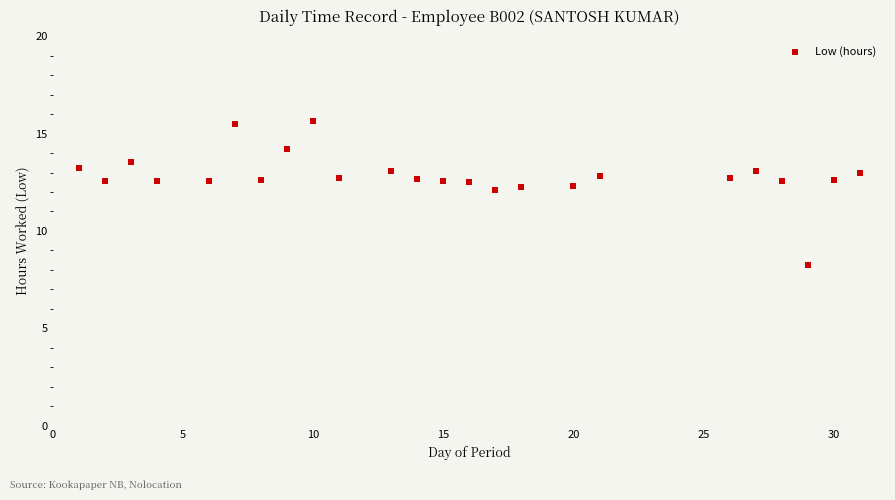

What is the range of Y values (max minus min)?

7.4